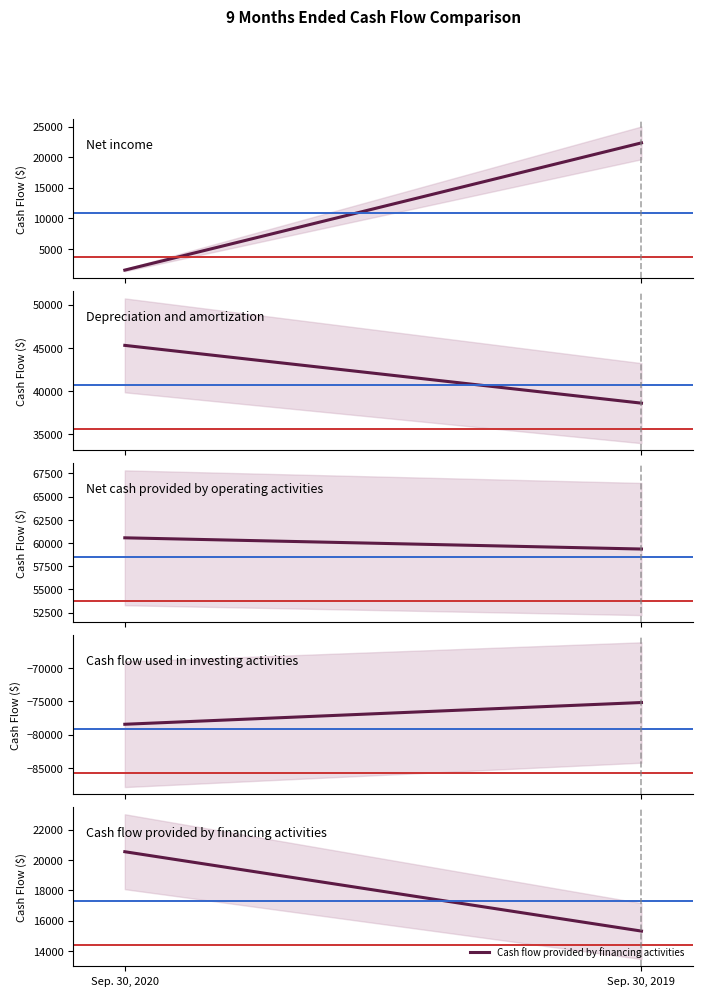

Between Sep. 30, 2020 and Sep. 30, 2019, which is larger?

Sep. 30, 2019